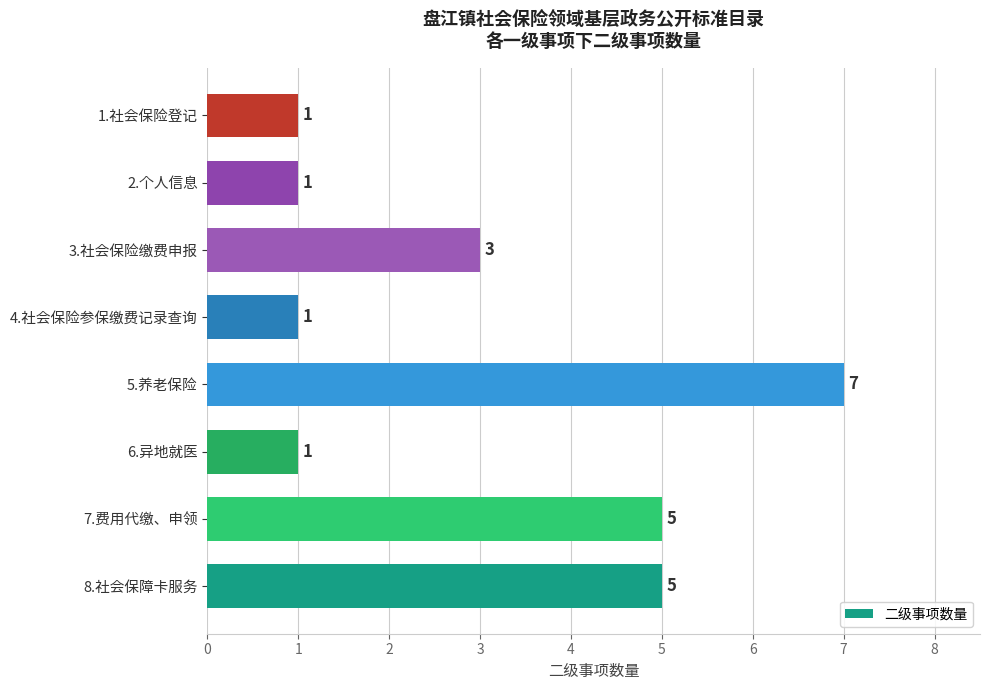

What is the difference between the maximum and second lowest values?

6